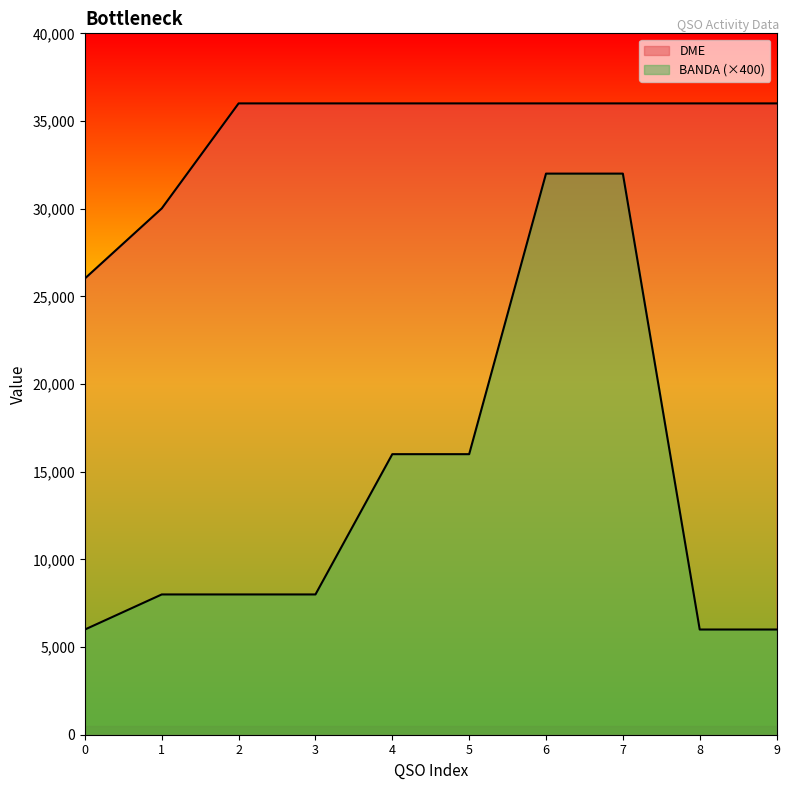

What are all the series names shown in the legend?

DME, BANDA